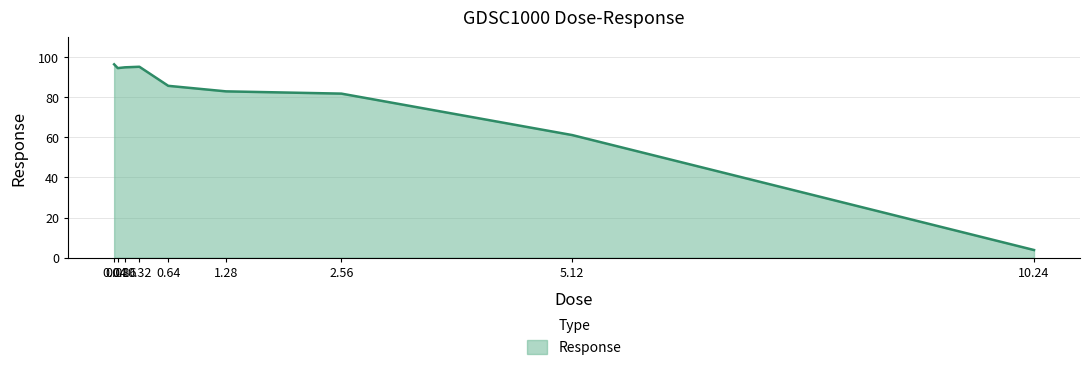

What position from the right is 0.64?

5